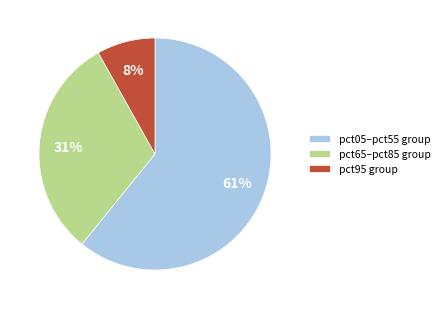

To the nearest percent, what percentage of the pie is pct95 group?

8%